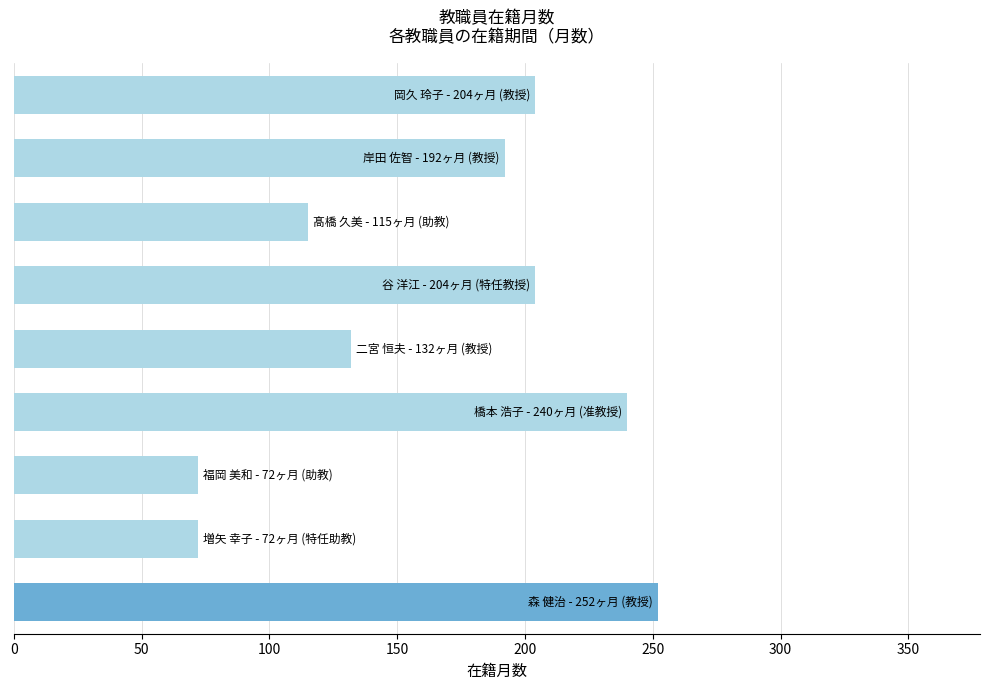

What is the maximum value shown in the chart?

252